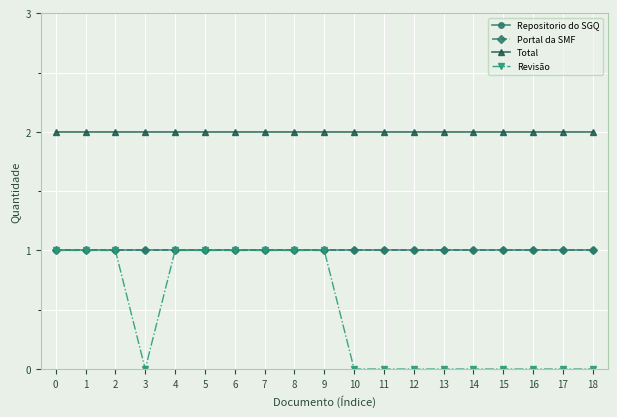

Is this an area chart (filled region under the line)?

No